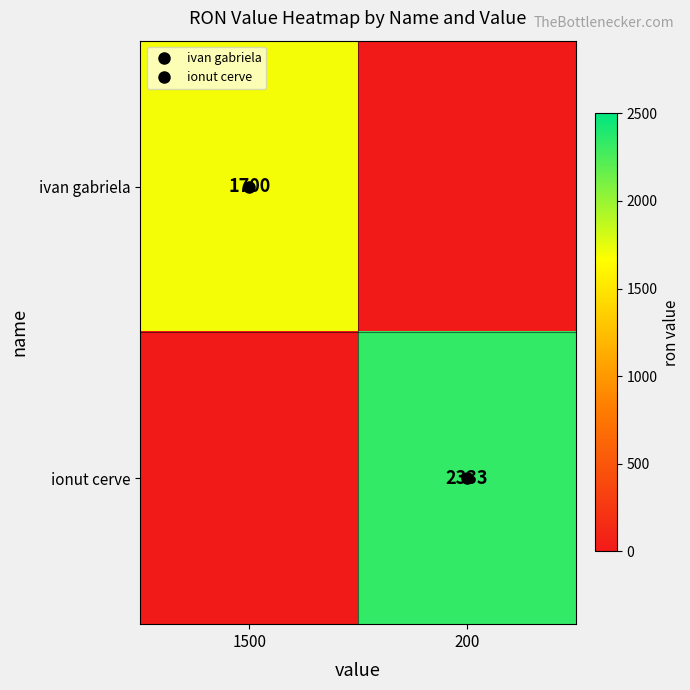

True or false: ionut cerve has a value of 1523 at 1500.

False